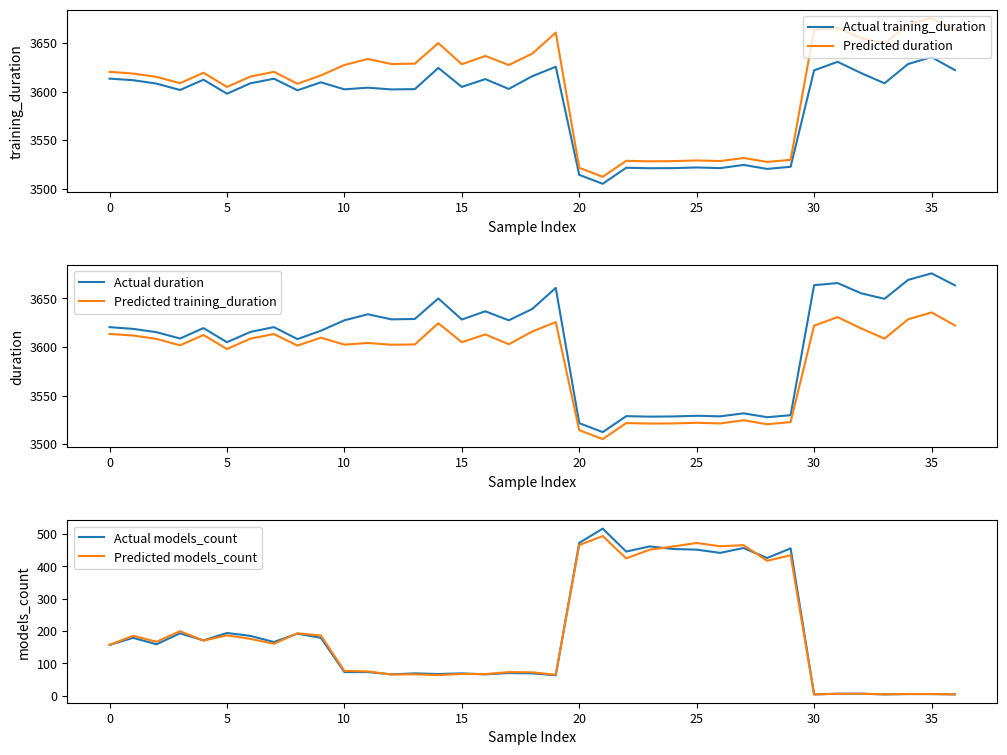

How many lines are shown in the chart?

6